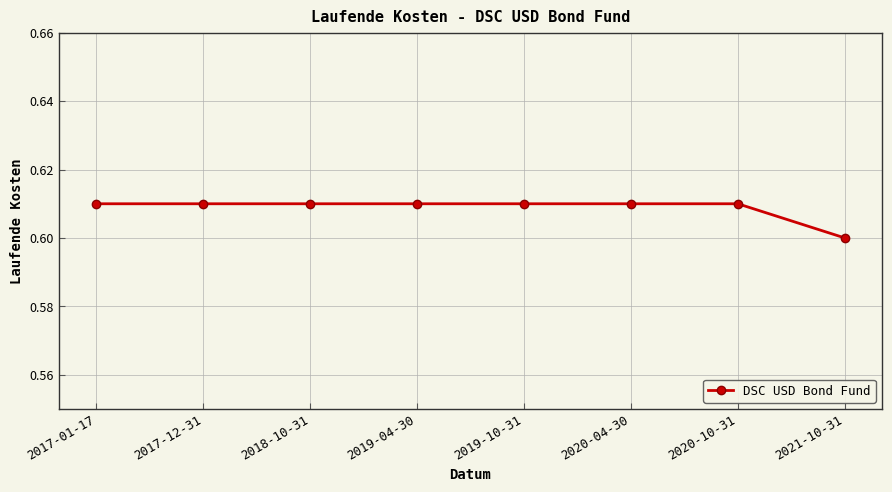

What is the label of the 1st point from the right?

2021-10-31